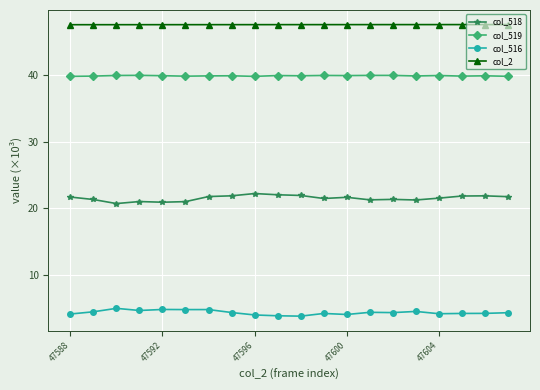

What is the difference between the maximum and second lowest values in the col_519 series?

0.1